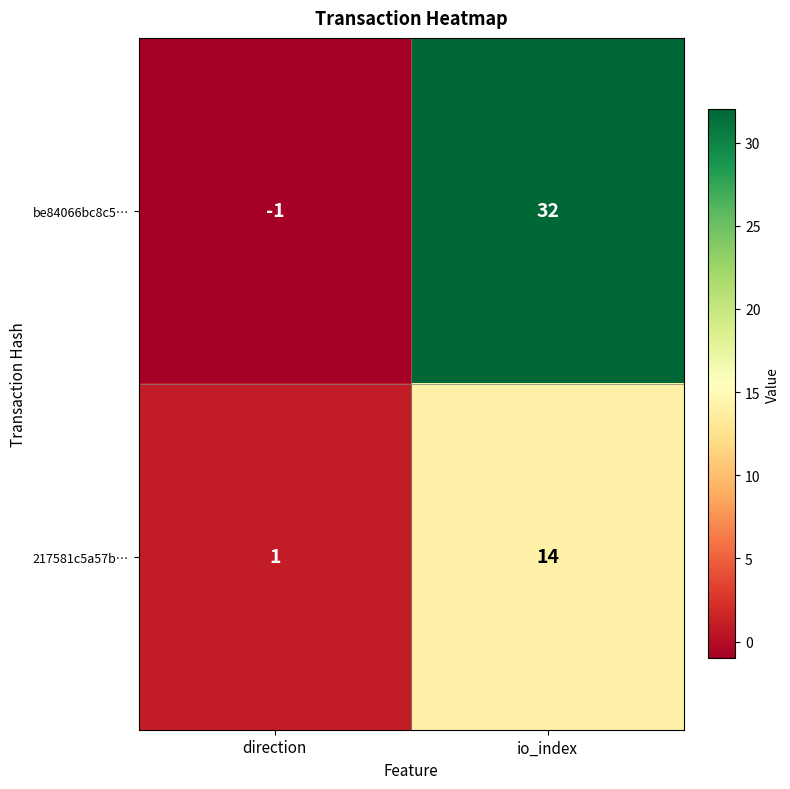

At which label is be84066bc8c5… closest to 15?

direction